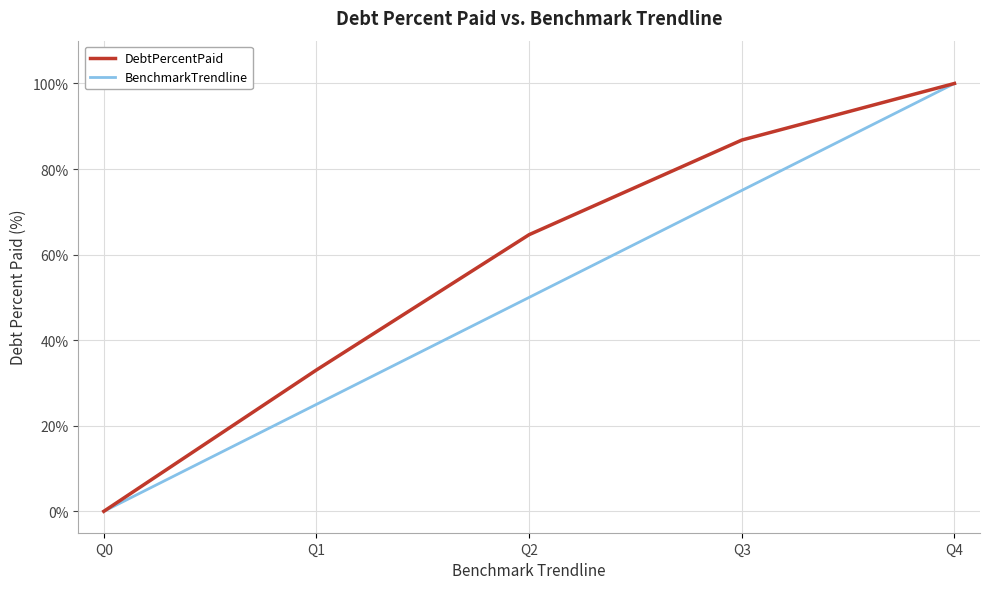

At which category does the chart reach its peak across all series?

Q4